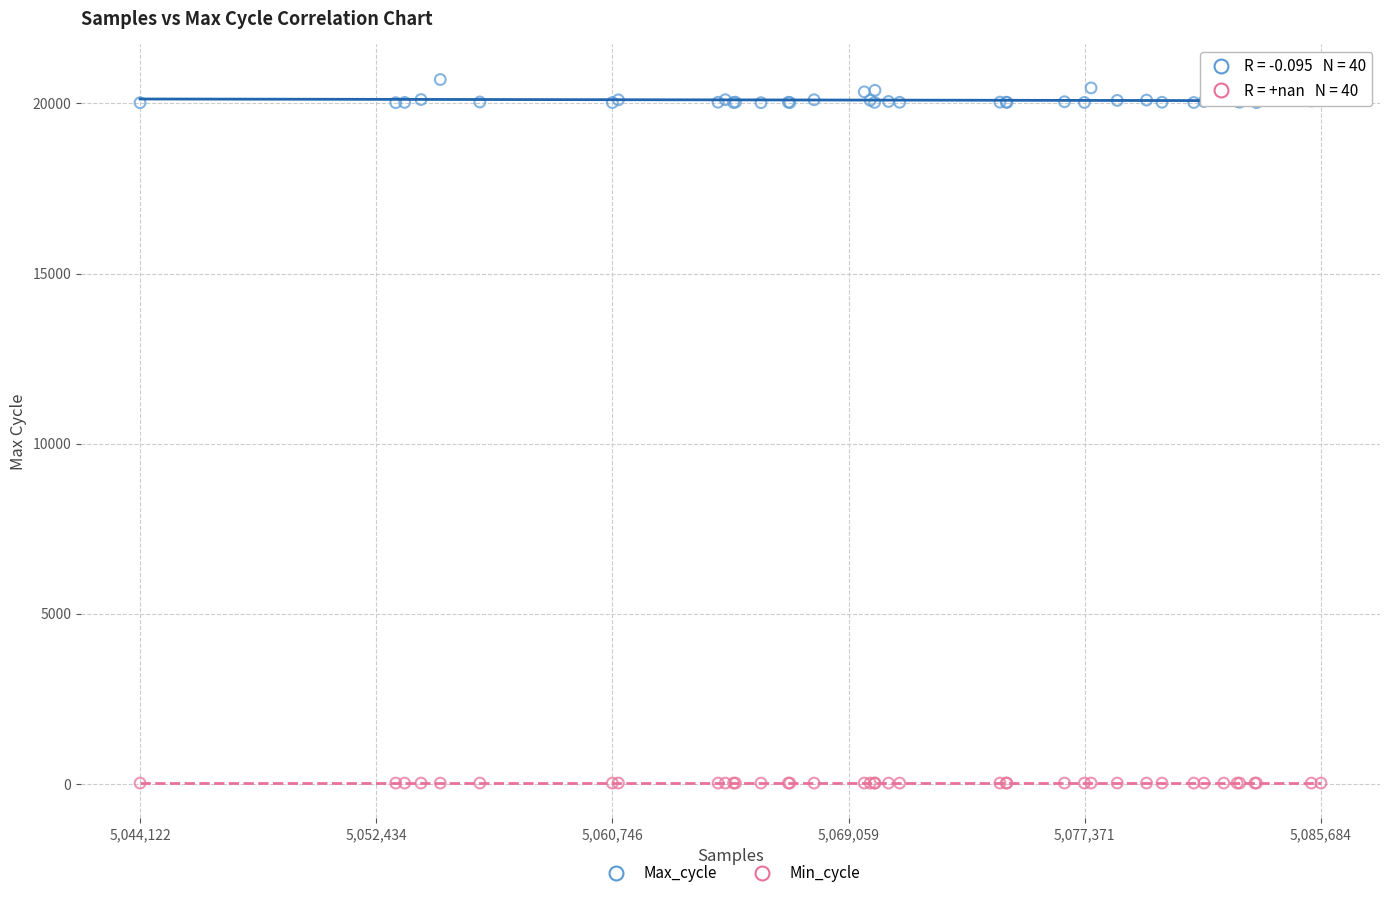

Which series contains the lowest Y value?

Min_cycle